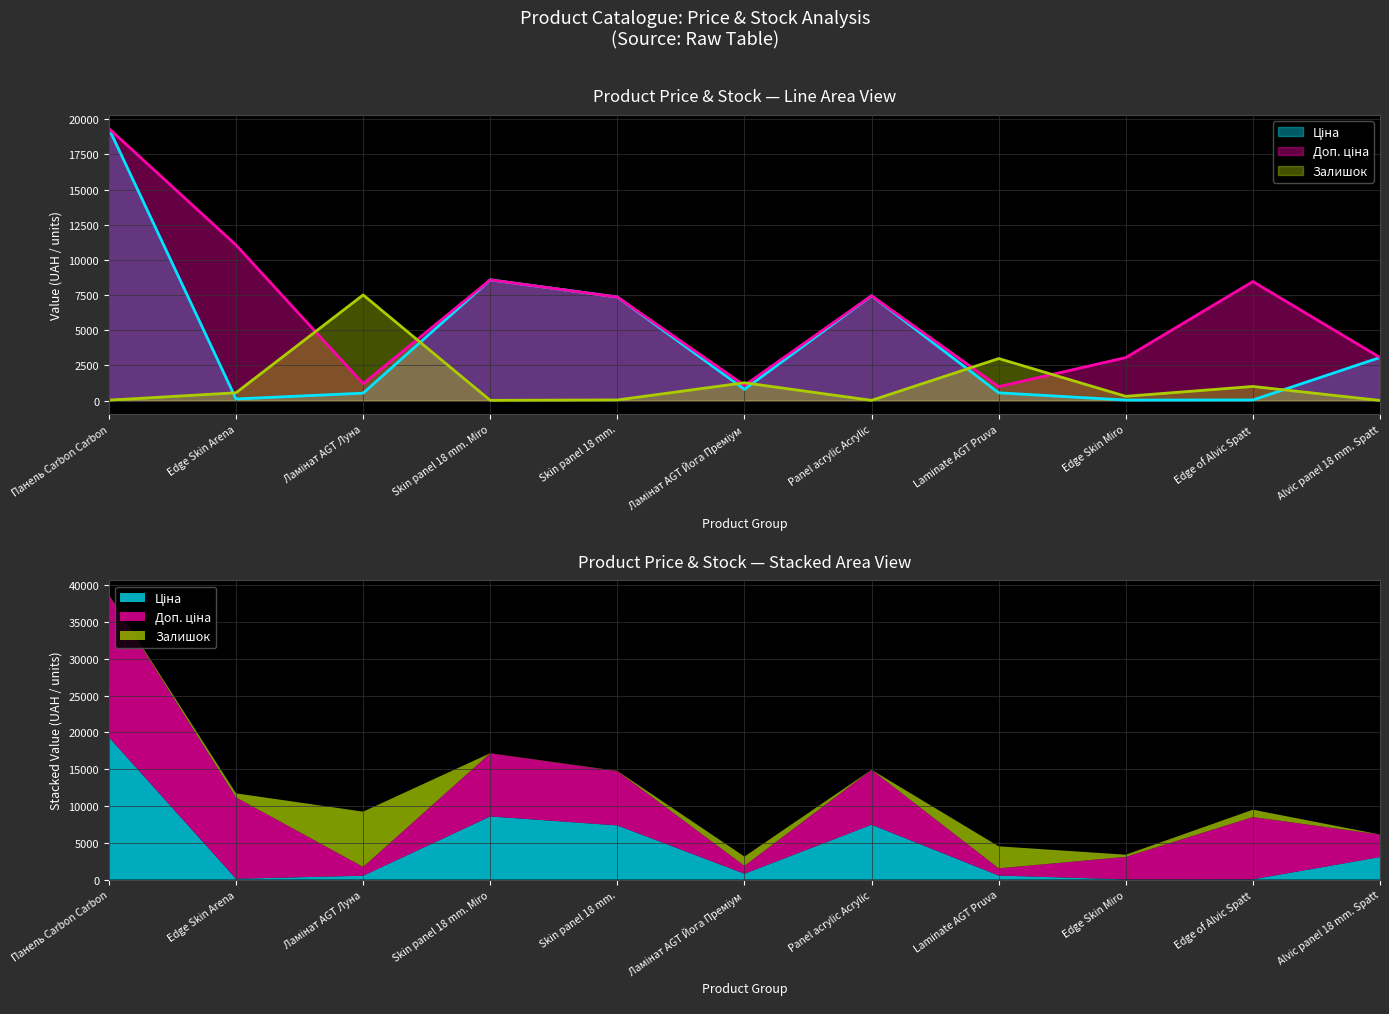

True or false: Ціна and Залишок intersect in this chart.

True